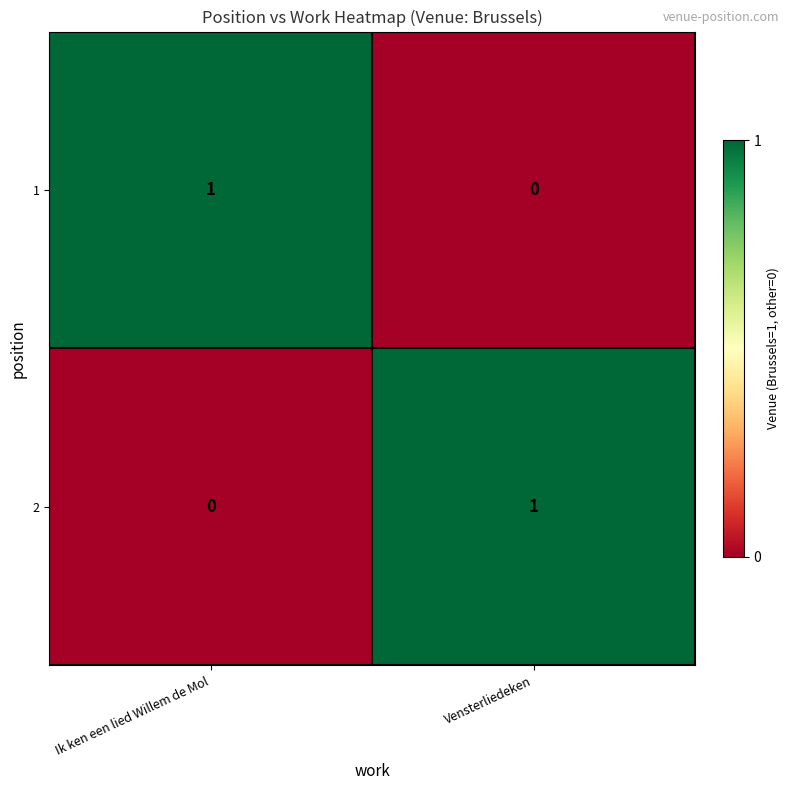

True or false: 2 has a value of 0 at Ik ken een lied Willem de Mol.

True